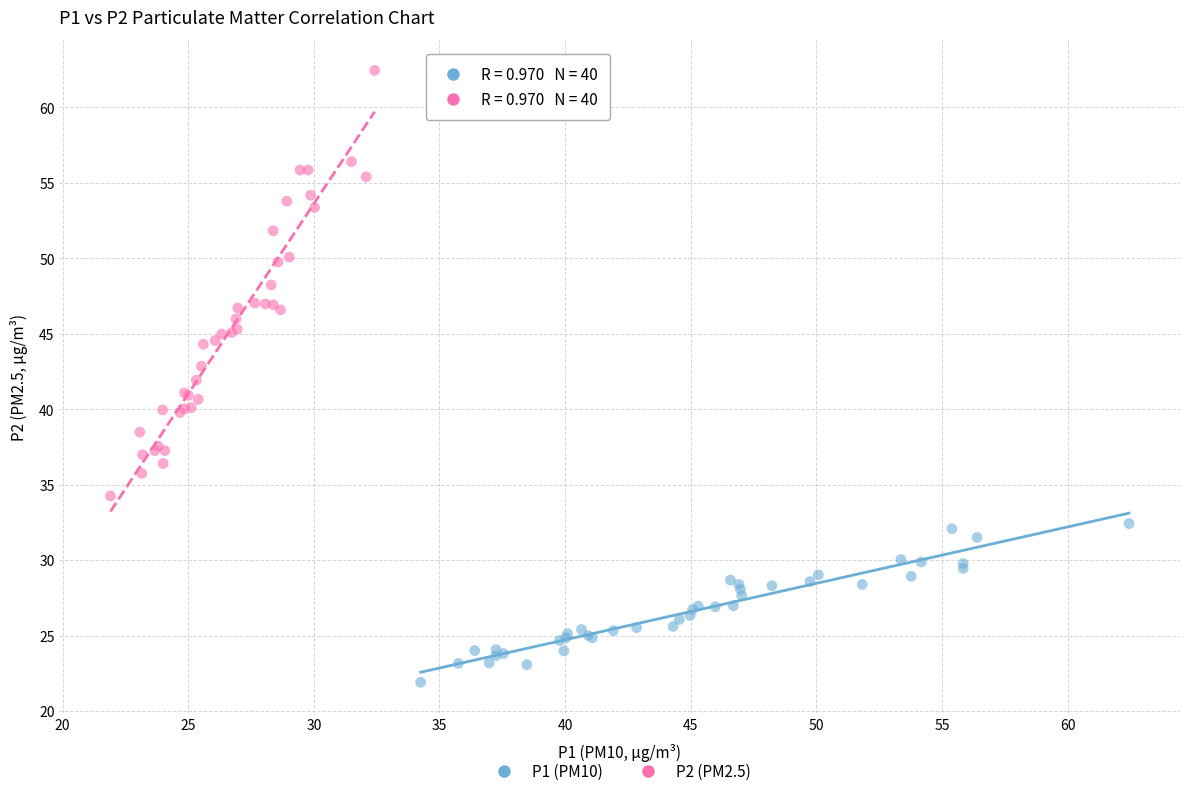

Which series contains the lowest Y value?

P1 (PM10)